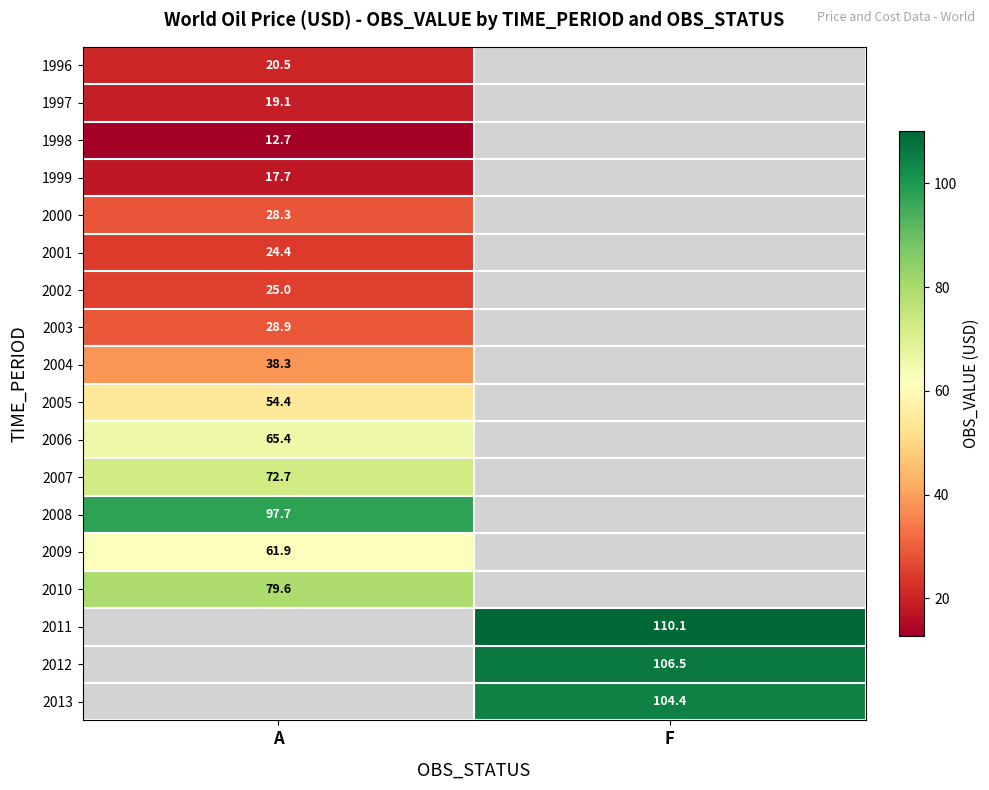

Is it true that 2009 equals 17.3 at A?

False